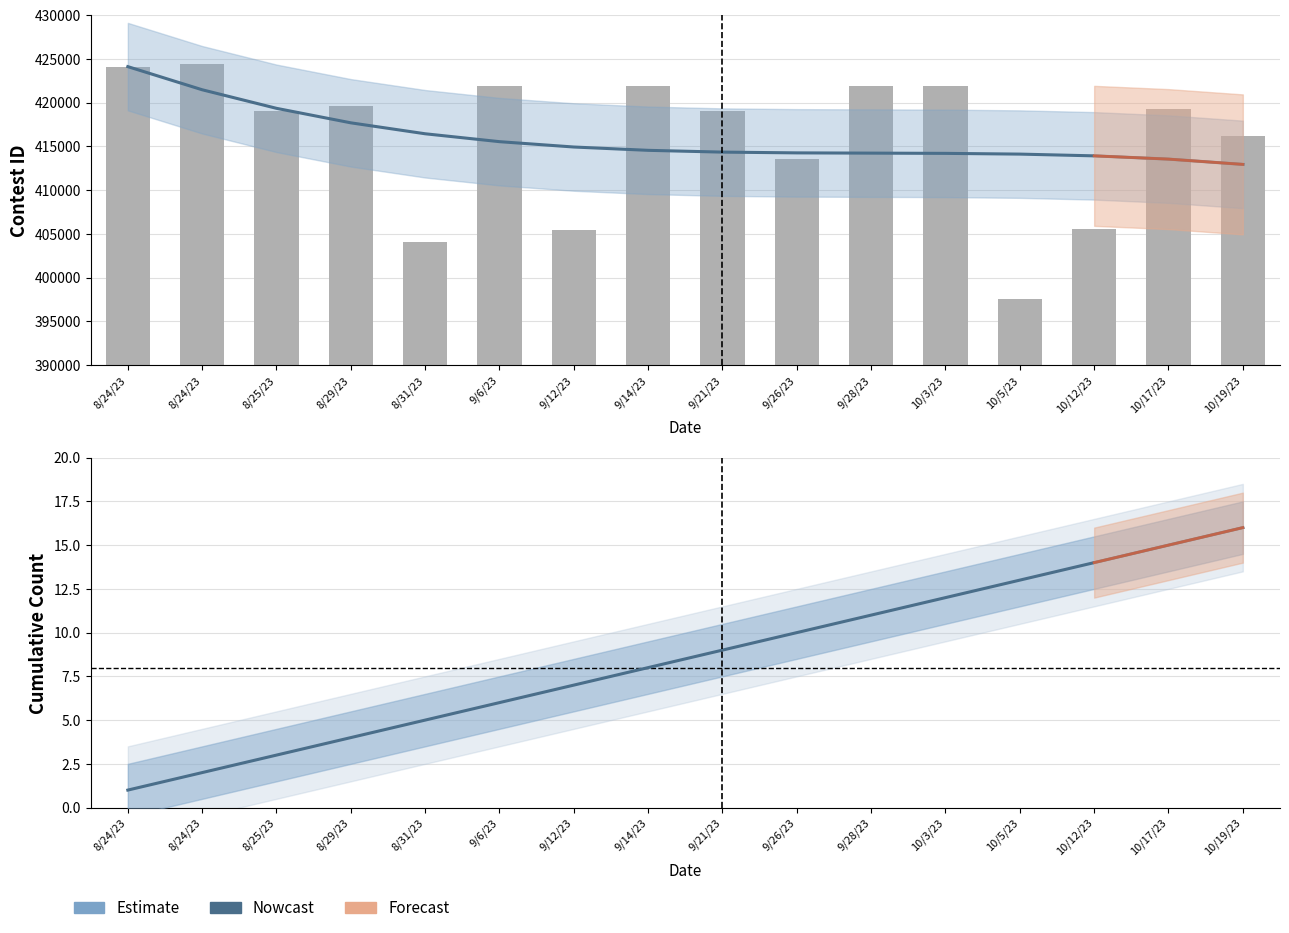

Does the chart contain any negative values?

No